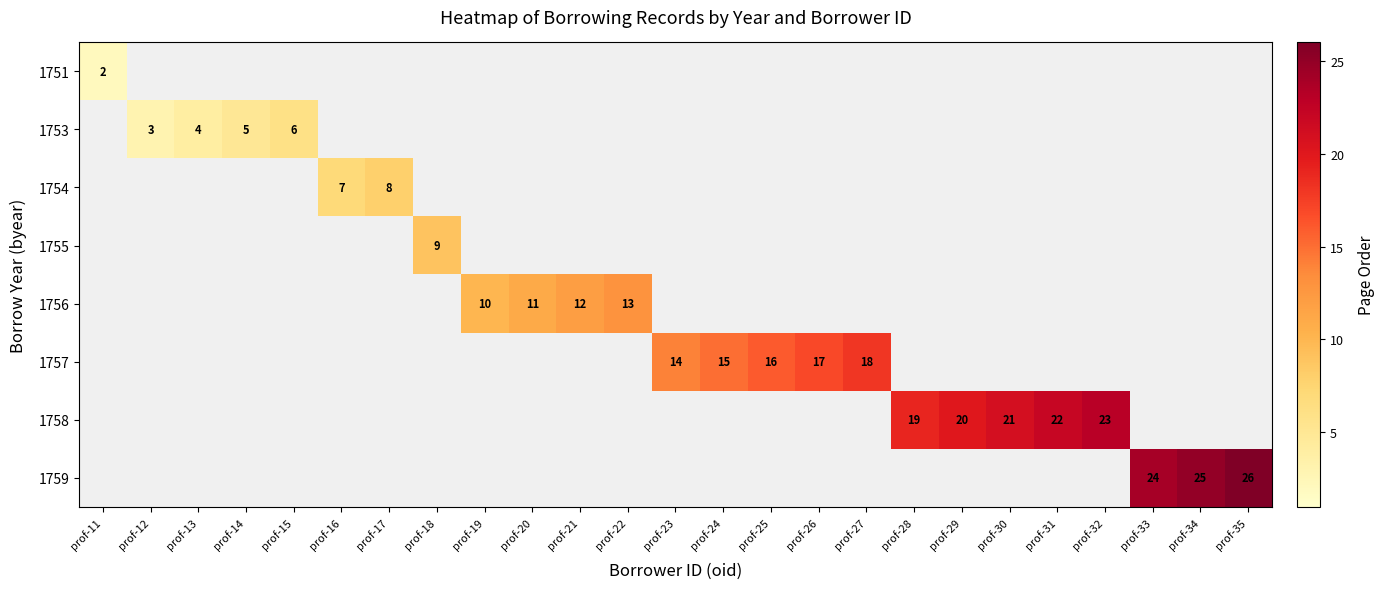

What is the greatest value displayed?

26